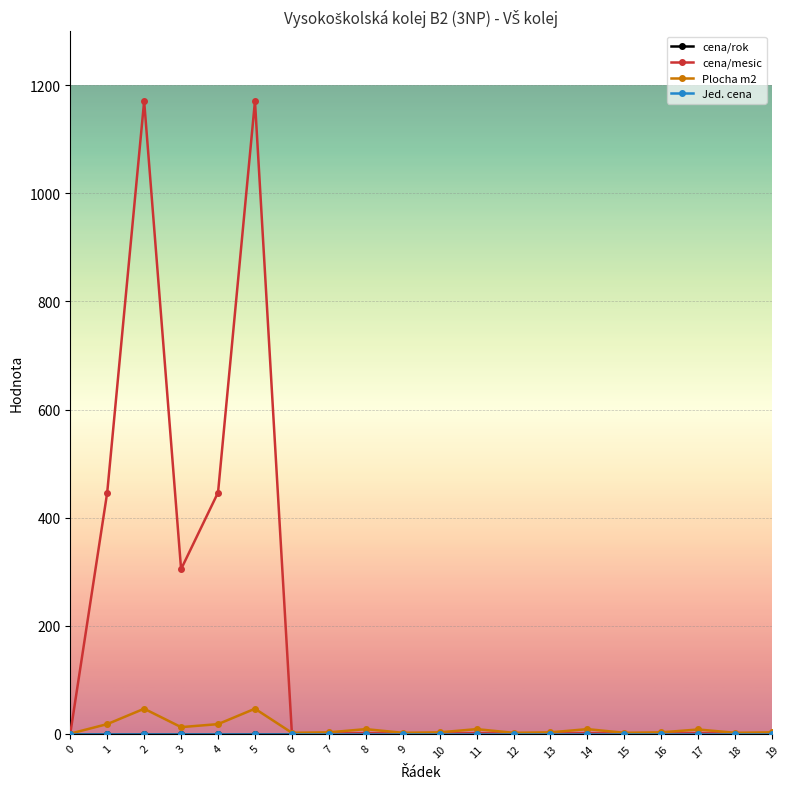

Does the chart have visible grid lines?

Yes